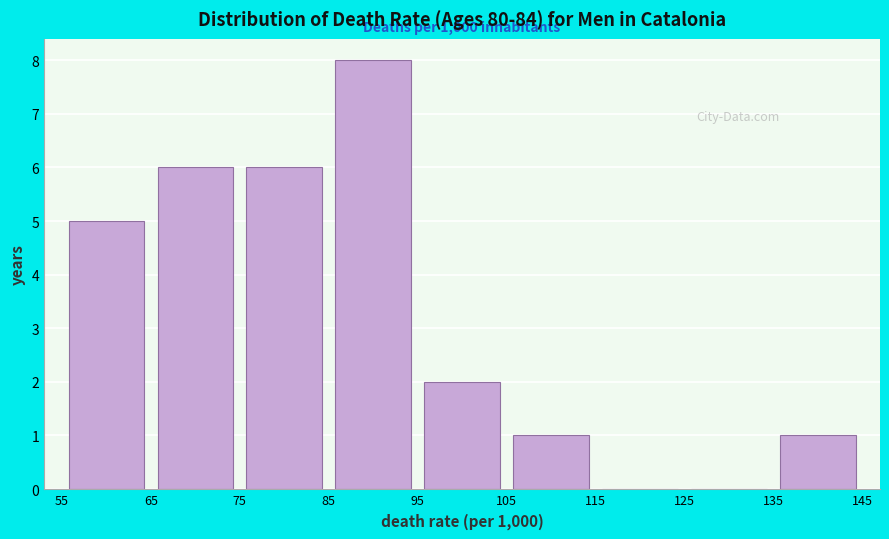

Which range on the x-axis has the tallest bar?

85 to 95